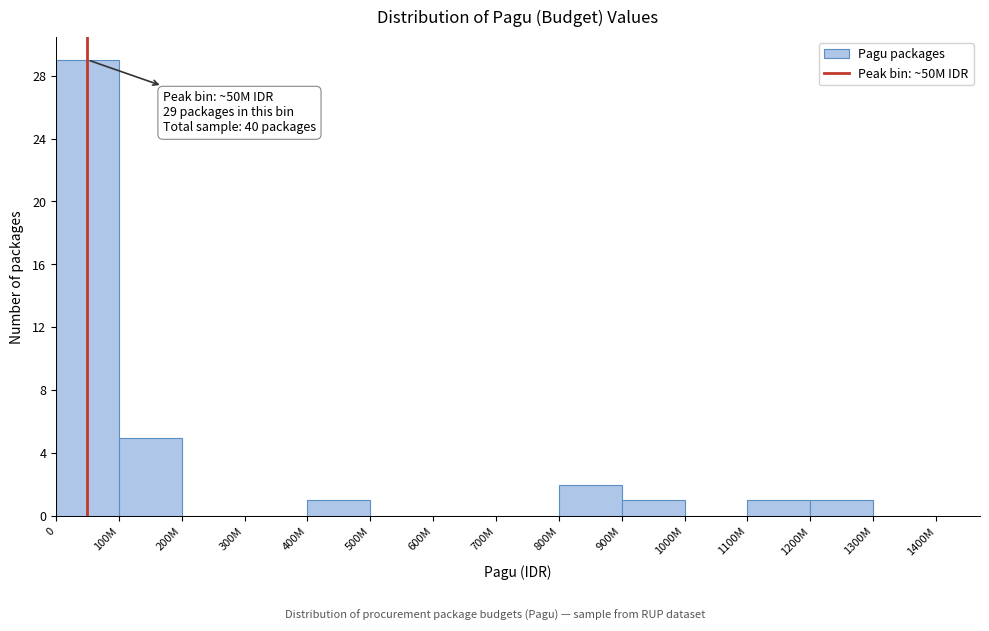

Reading right to left, list all the values displayed in this chart.

1300M=0	1200M=1	1100M=1	1000M=0	900M=1	800M=2	700M=0	600M=0	500M=0	400M=1	300M=0	200M=0	100M=5	0=29